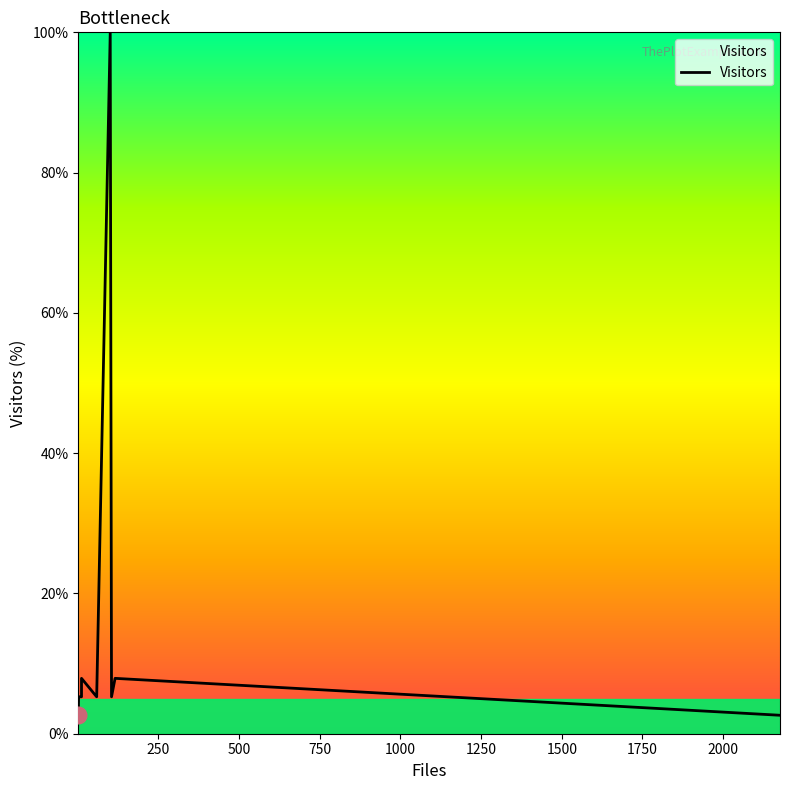

What is the minimum value shown in the chart?

2.6